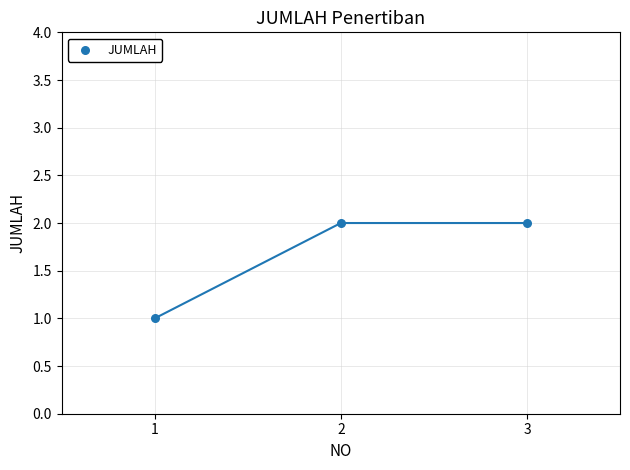

List the coordinates of all points as (Y, X) pairs, reading left to right.

(1, 1)  (2, 2)  (2, 3)